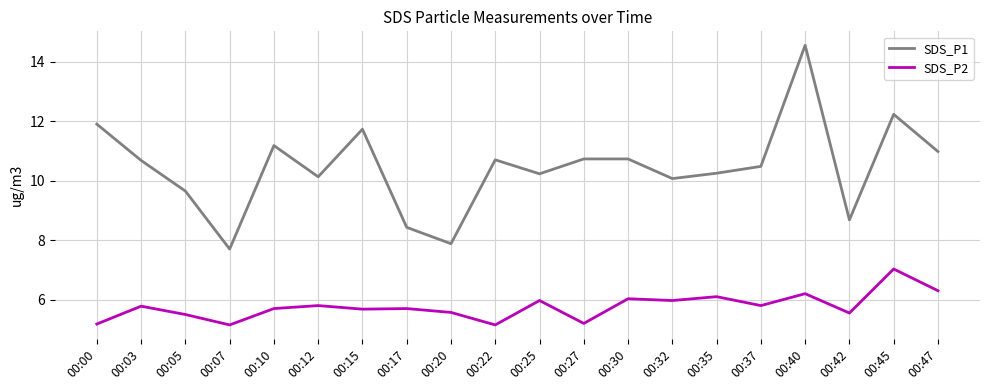

True or false: SDS_P1 and SDS_P2 cross at least once.

False